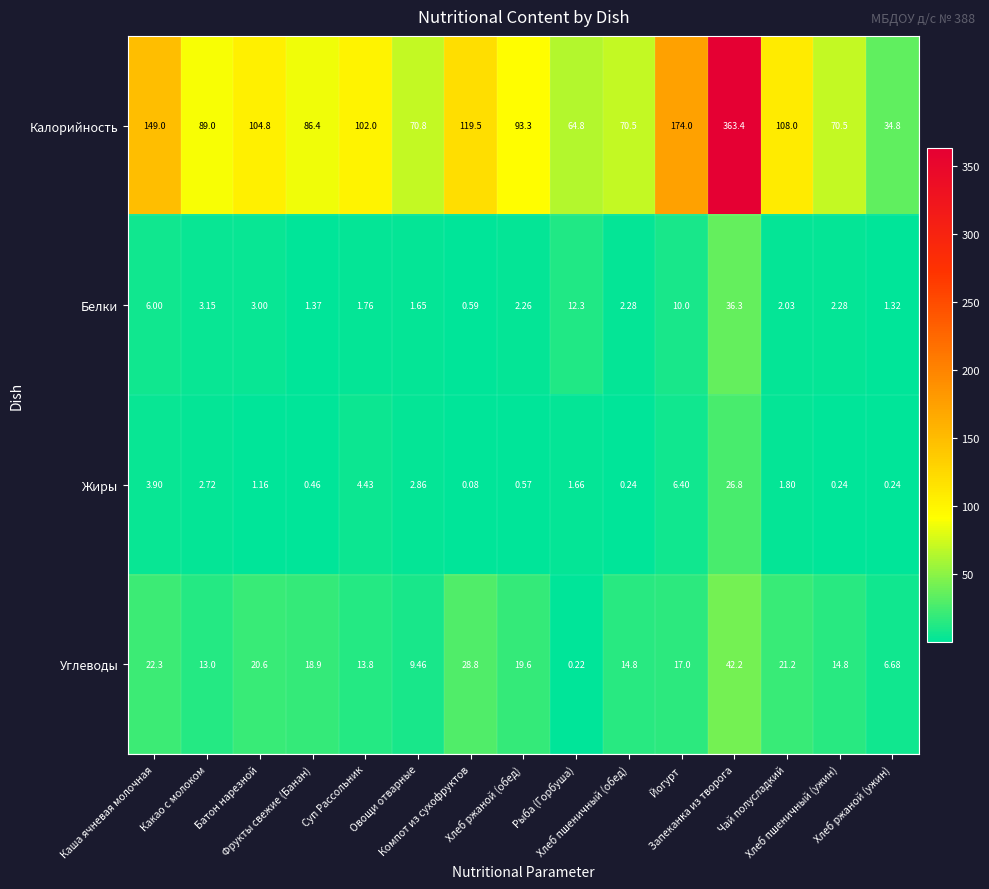

Rank the series by their maximum value, from highest to lowest.

Калорийность, Углеводы, Белки, Жиры